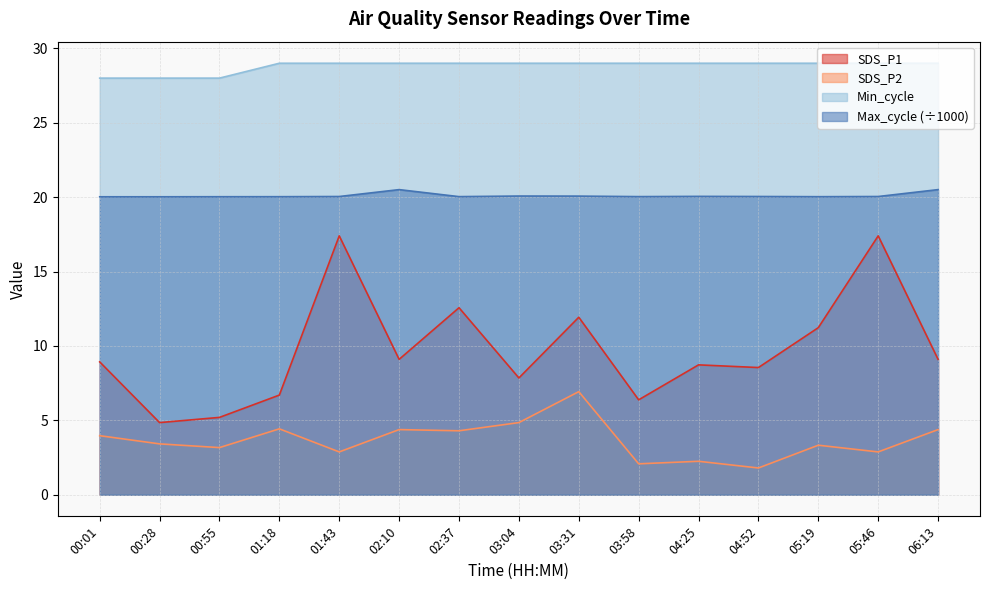

What is the difference between the second highest and second lowest values in the Max_cycle series?

0.5